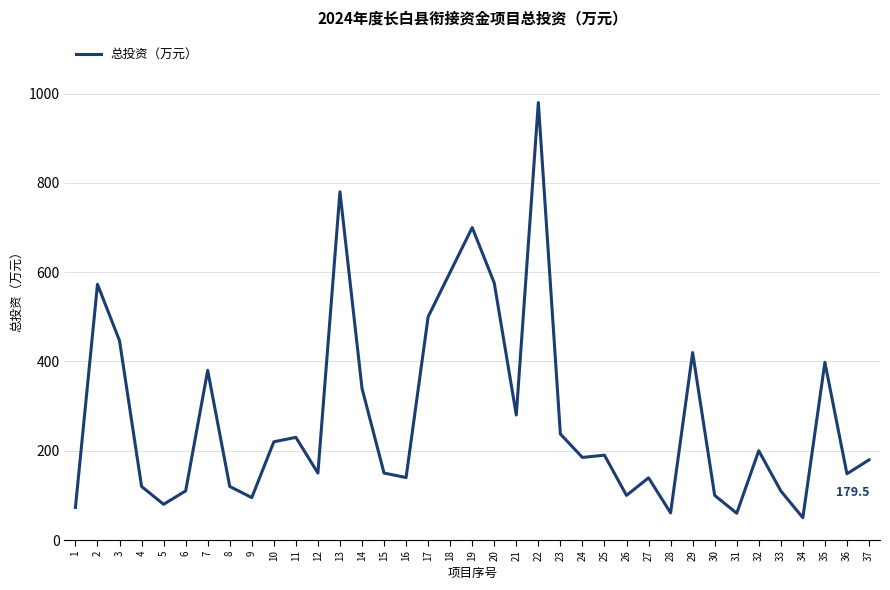

How many lines are shown in the chart?

1